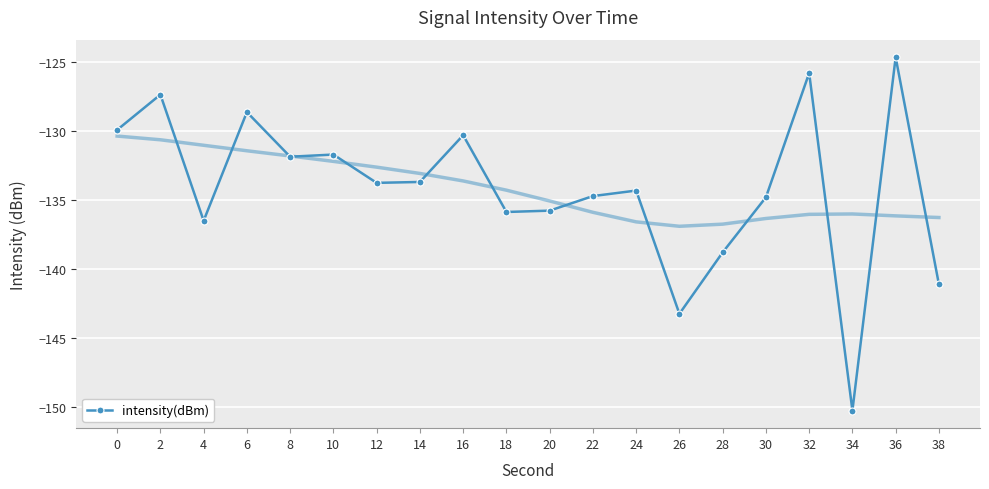

At which category does the data reach its first local valley?

4